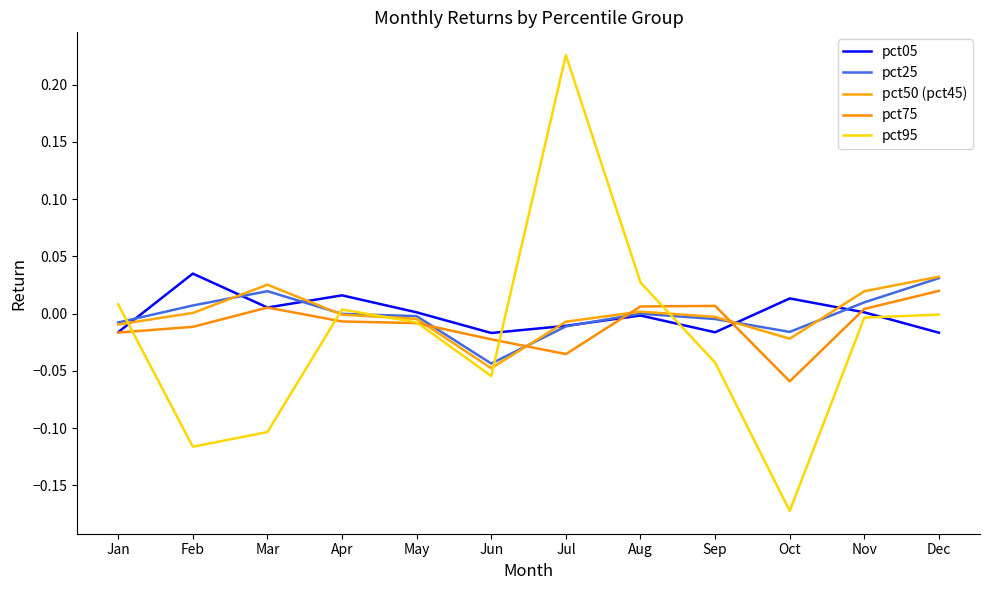

Is it true that pct05 equals 0.0 at Mar?

False